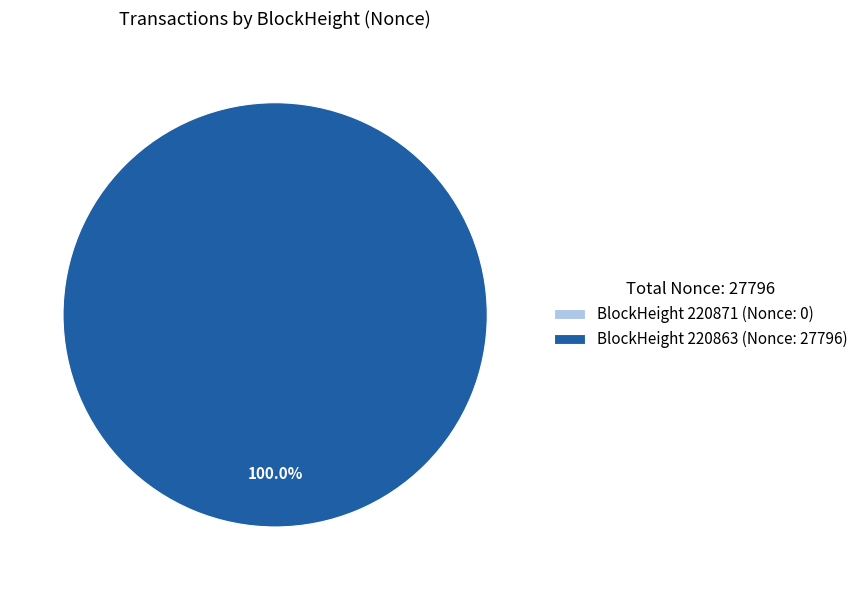

Which slice is the largest?

220863